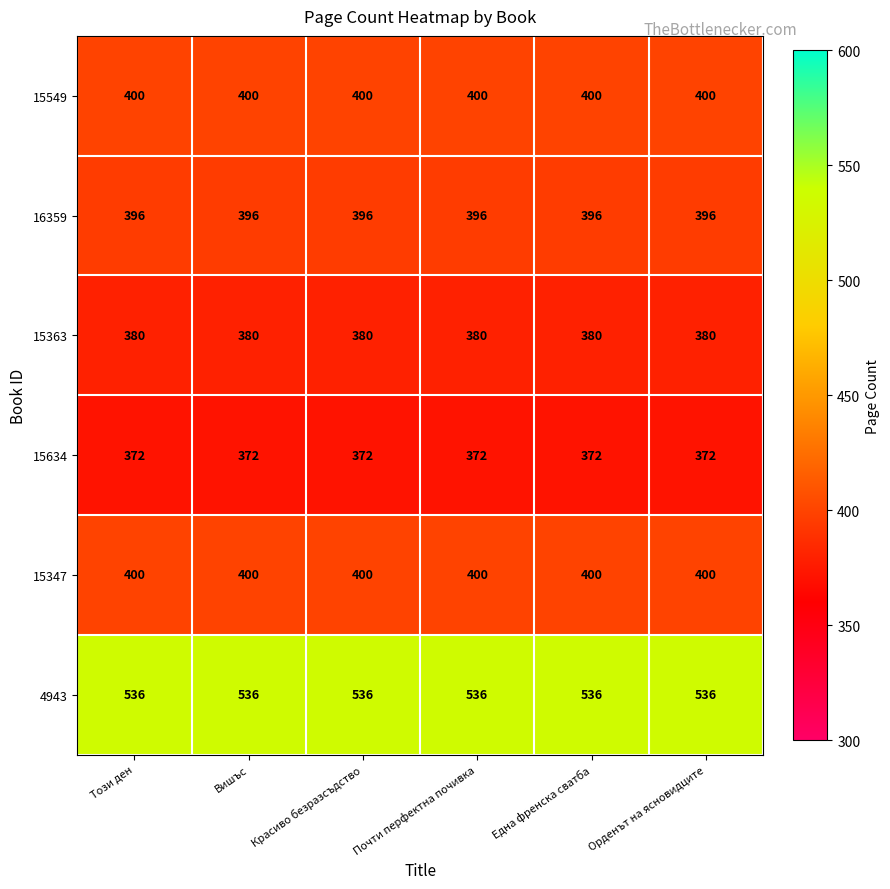

What is the sum of all 15549 values?

2400